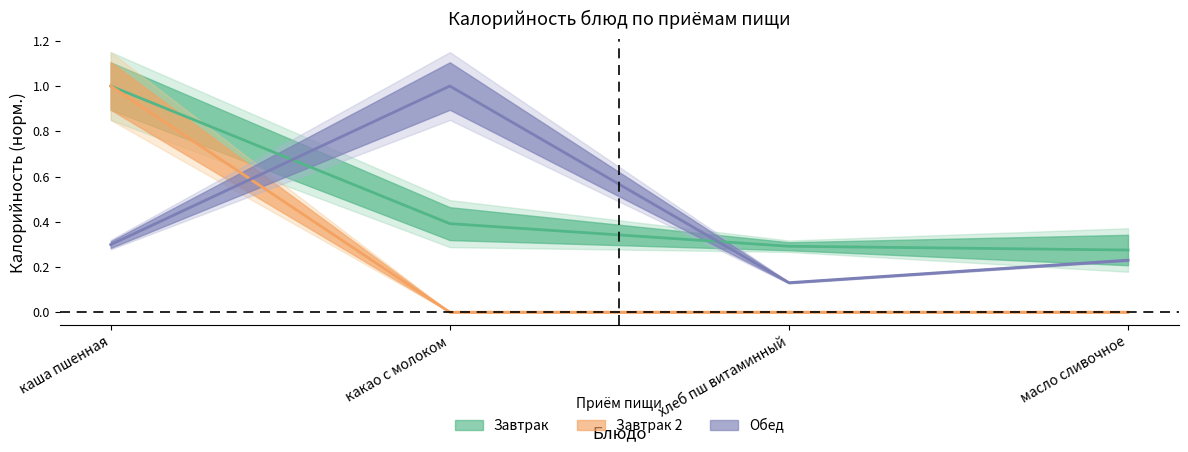

What position from the left is какао с молоком?

2